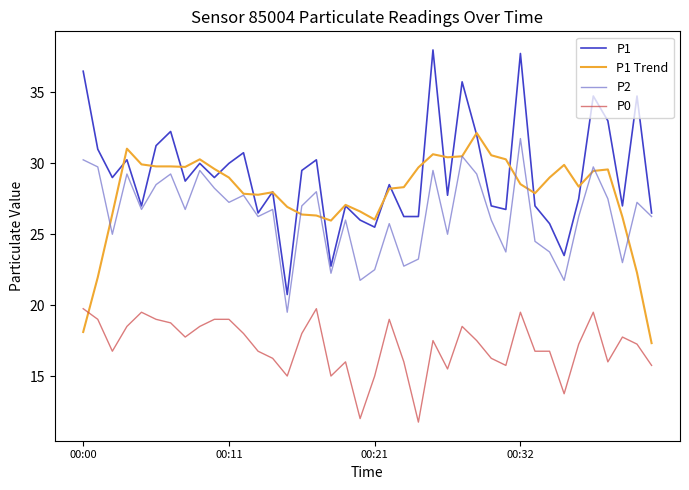

True or false: P2 has more than 2 interior local peaks.

True